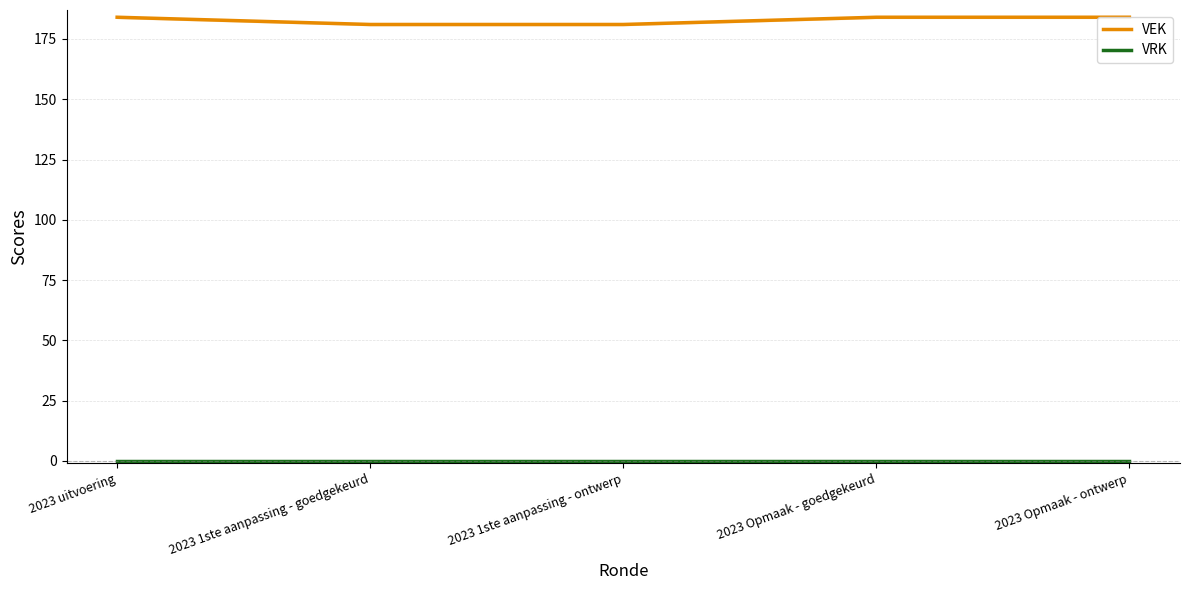

What is the difference between the highest and lowest values at 2023 uitvoering?

184